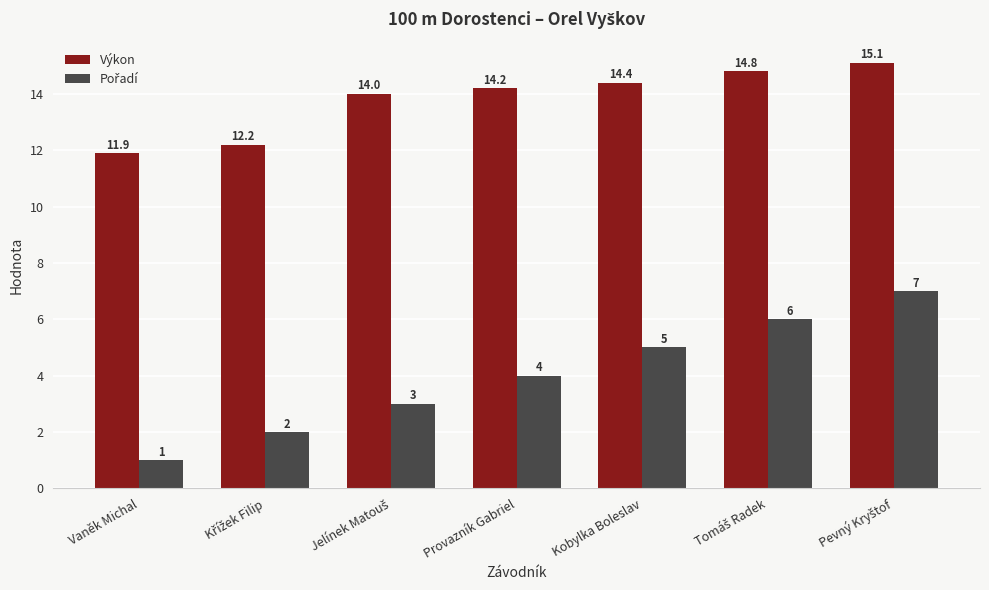

What is the minimum value shown in the chart?

1.0